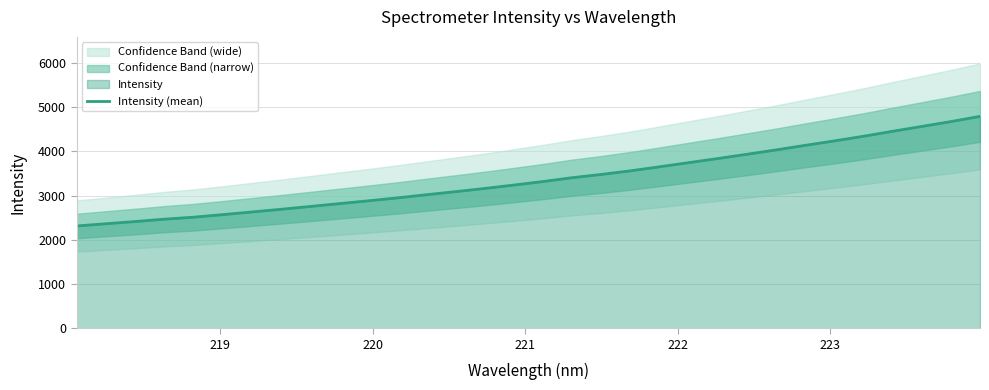

The chart shows a value of 5228.3 at 17. True or false?

False